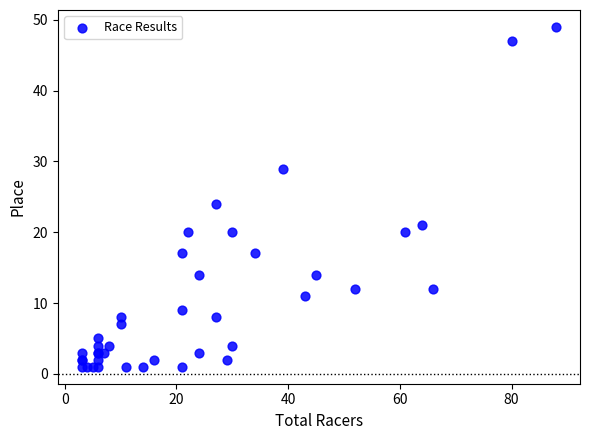

What Y value in the scatter plot is closest to 25?

24